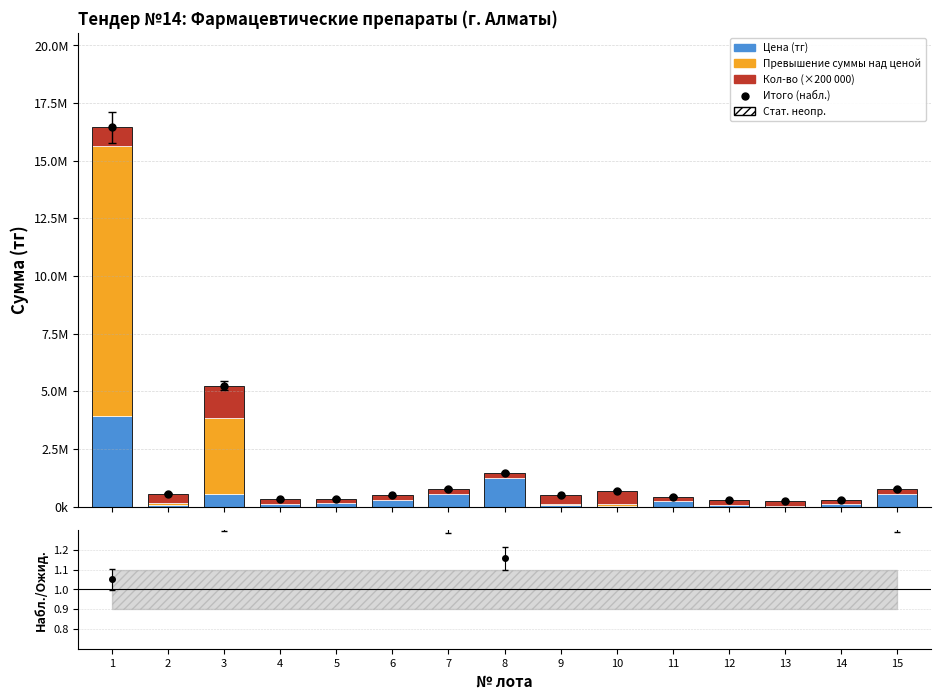

At which label does Кол-во (×200 000) reach its minimum?

4